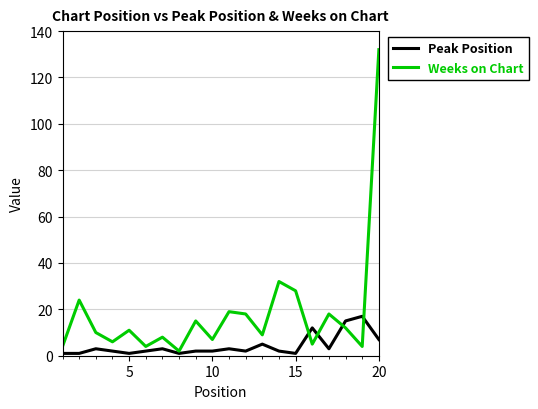

Which series has the widest spread of values?

Weeks on Chart